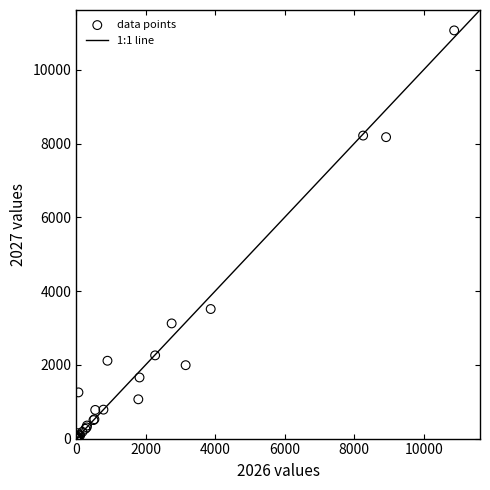

What Y value in the scatter plot is closest to 5534?

3512.6